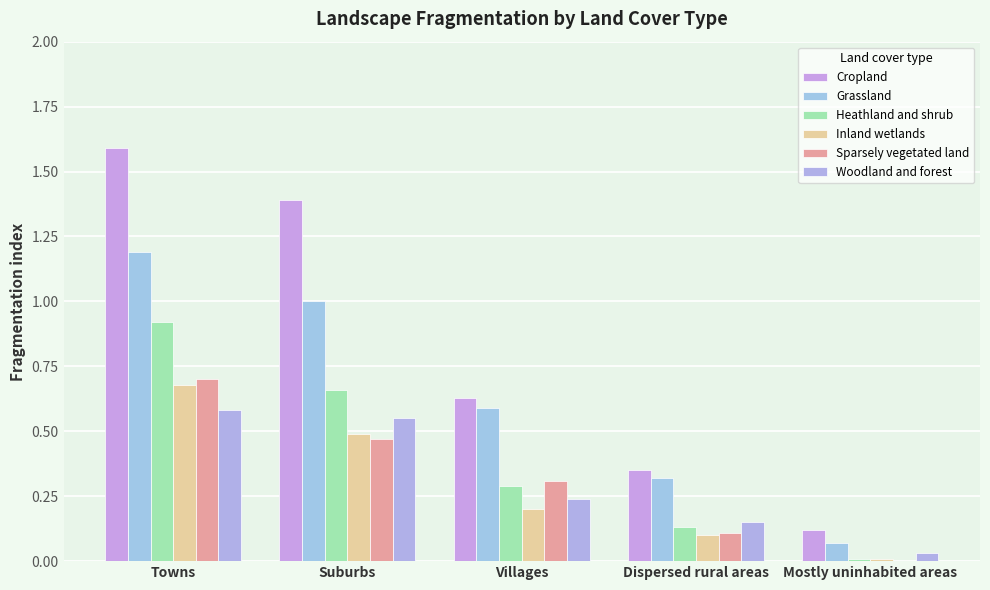

What is the maximum value for Grassland?

1.2